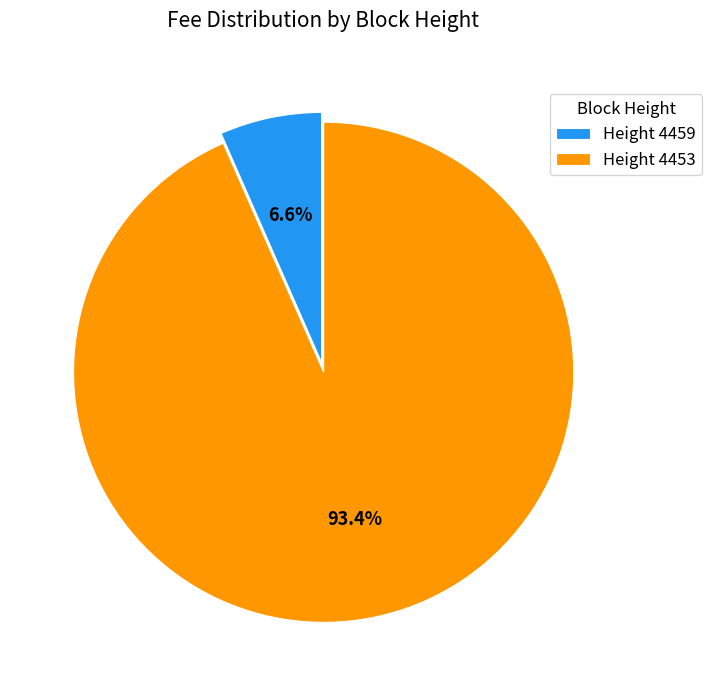

Which has a higher value, Height 4459 or Height 4453?

Height 4453